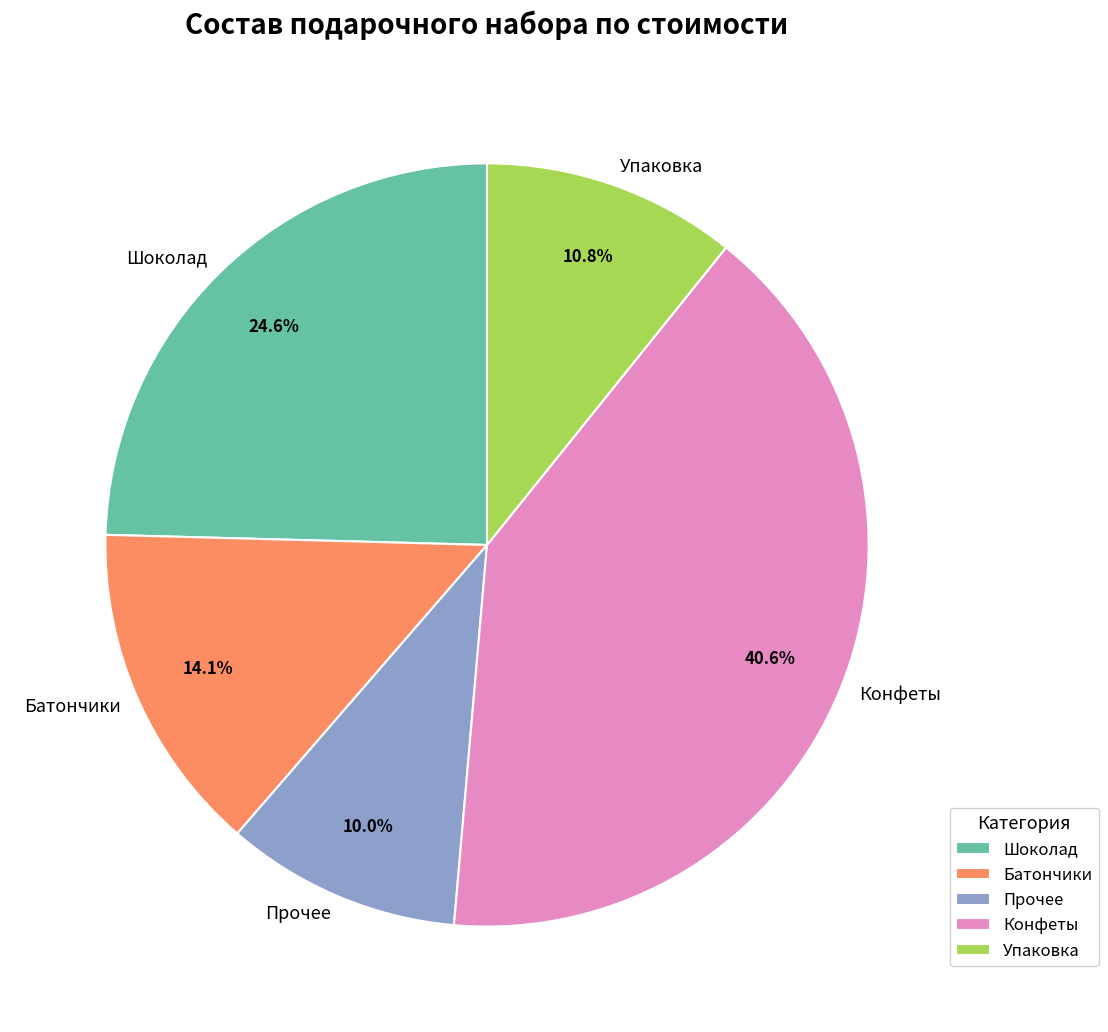

Is it true that Прочее is 10% of the pie?

True